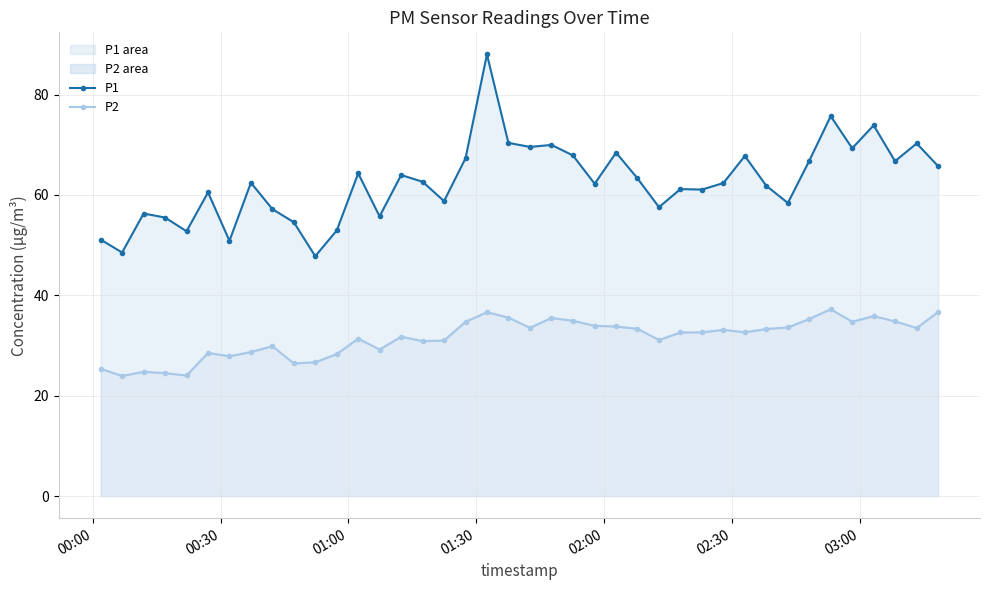

Which has a higher value, 01:30 or 03:00?

01:30